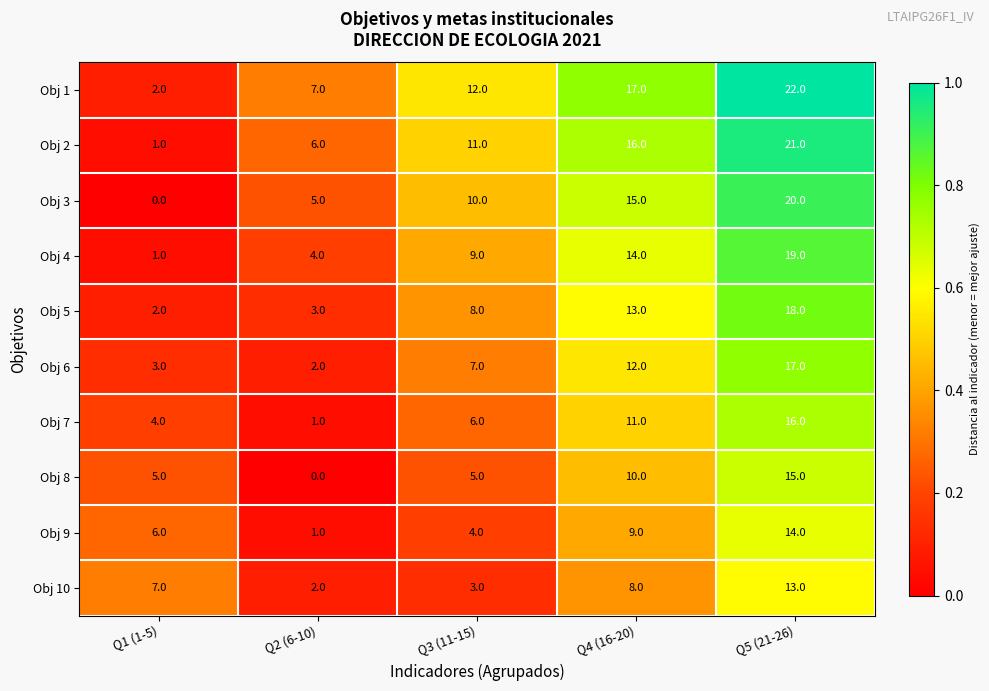

Which label corresponds to the largest value in the chart?

Q5 (21-26)